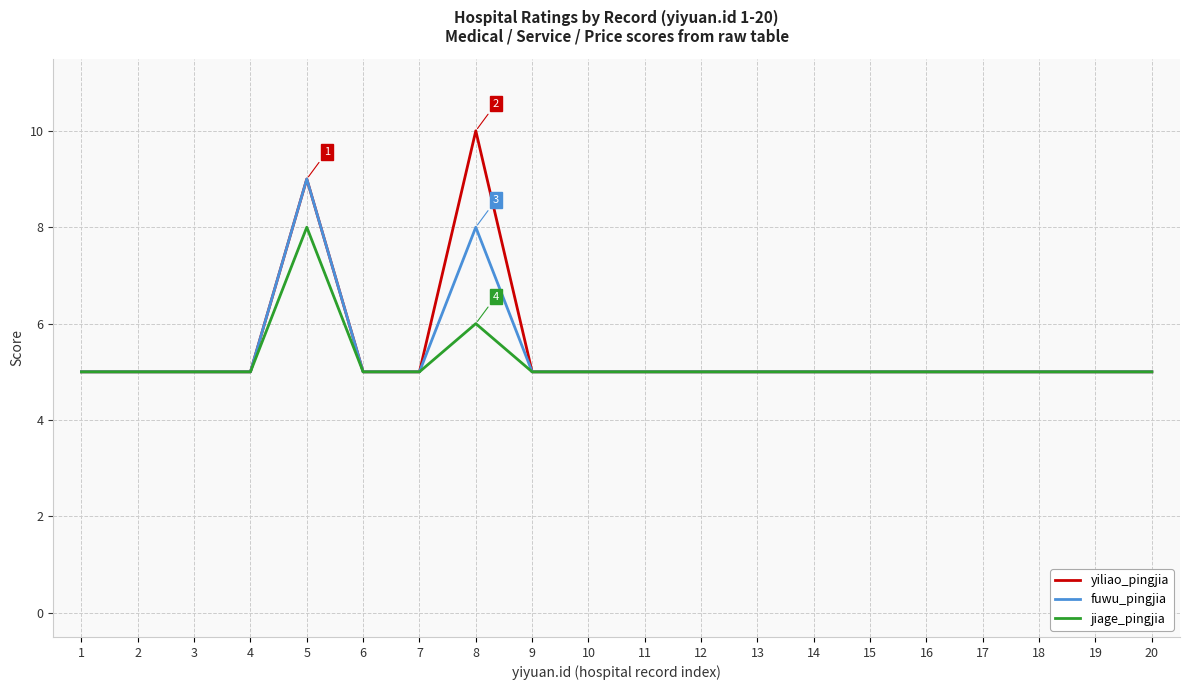

What is the difference between the second highest and minimum values in the fuwu_pingjia series?

3